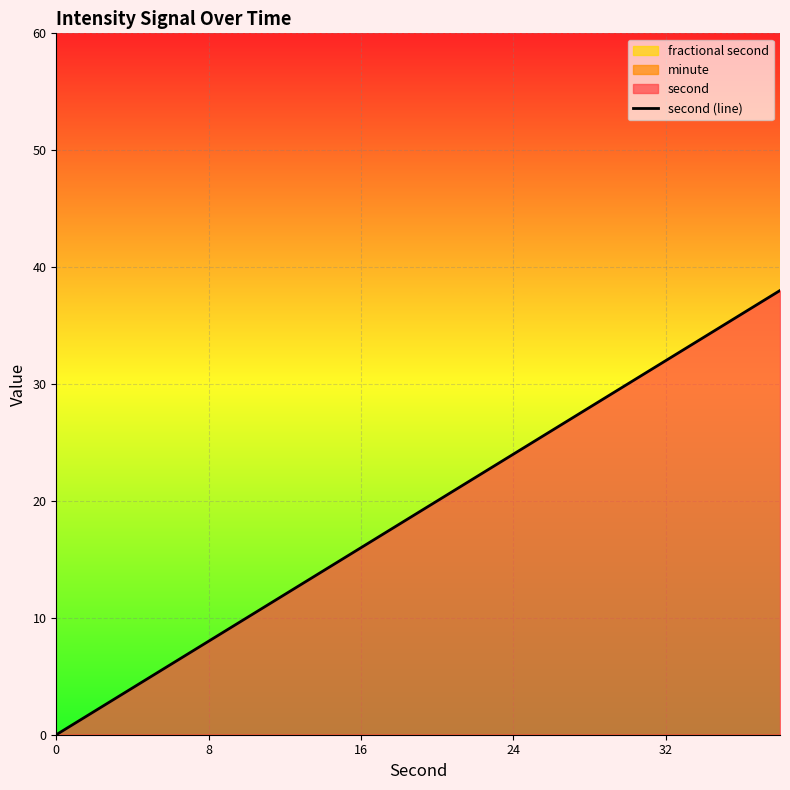

Does the chart display data point markers on the line(s)?

No